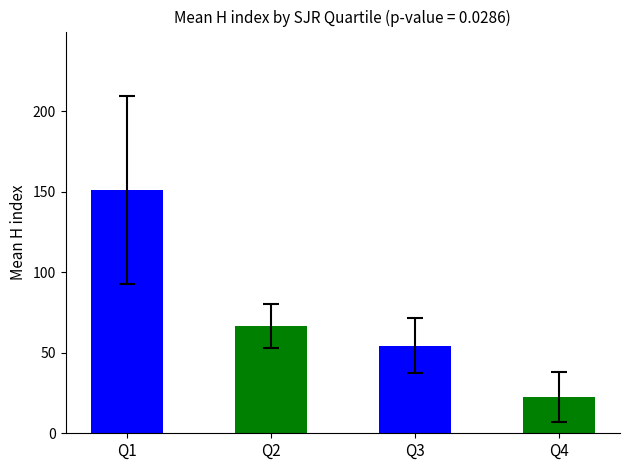

Read the value at Q1.

151.0